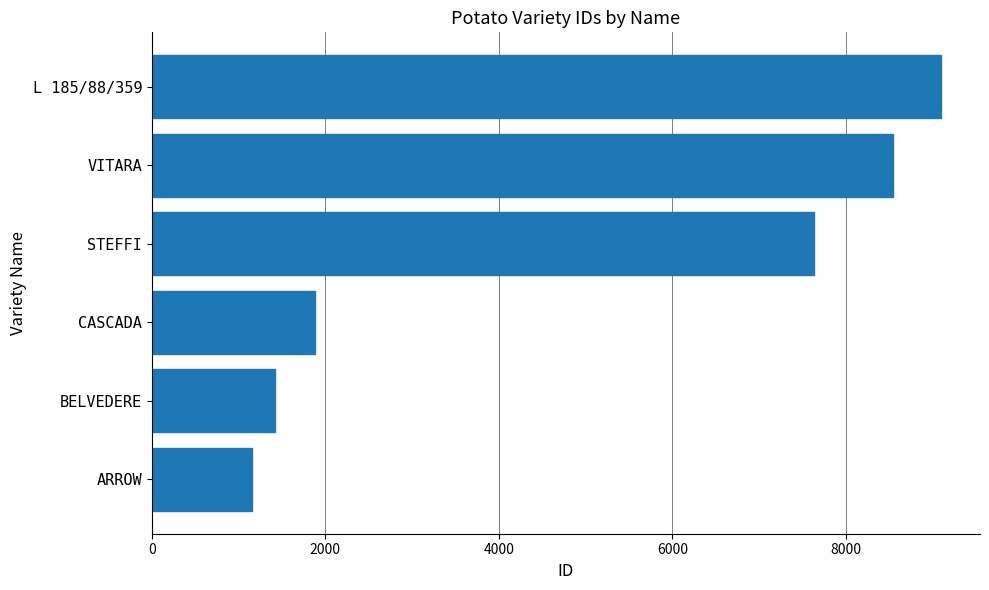

What is the sum of all values?

29718